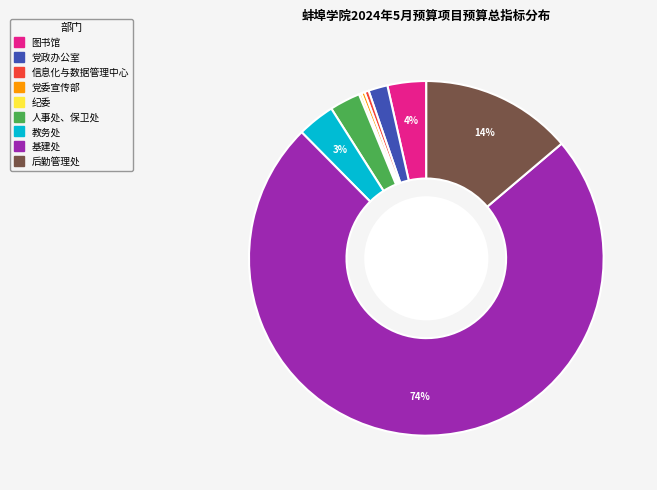

To the nearest percent, what percentage of the pie is 后勤管理处?

14%